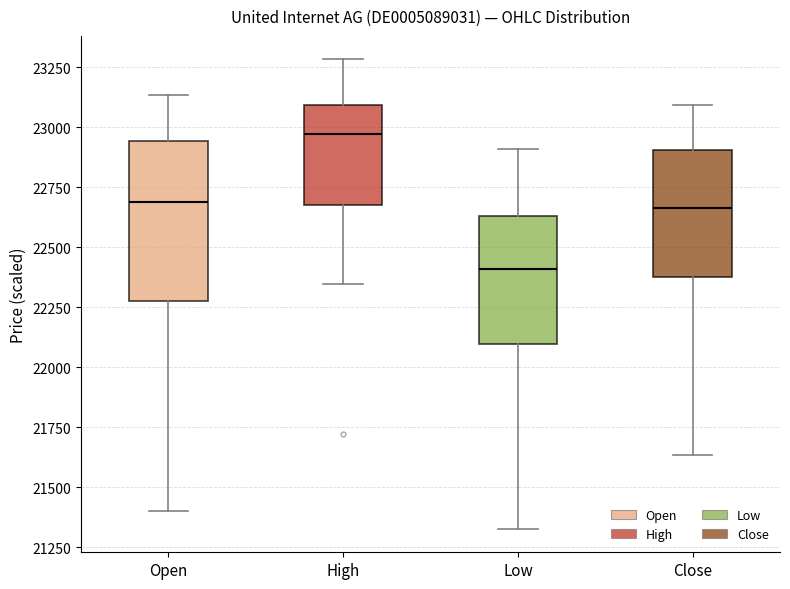

Reading left to right, read every box against the y-axis: the position of its median line, the range the box covers, and the ends of its whiskers. The values are not printed on the chart, so give them approximately, as read against the axis.

Open: median 22700, box 22300 to 22950, whiskers 21400 to 23150
High: median 22950, box 22700 to 23100, whiskers 22350 to 23300
Low: median 22400, box 22100 to 22650, whiskers 21350 to 22900
Close: median 22650, box 22400 to 22900, whiskers 21650 to 23100